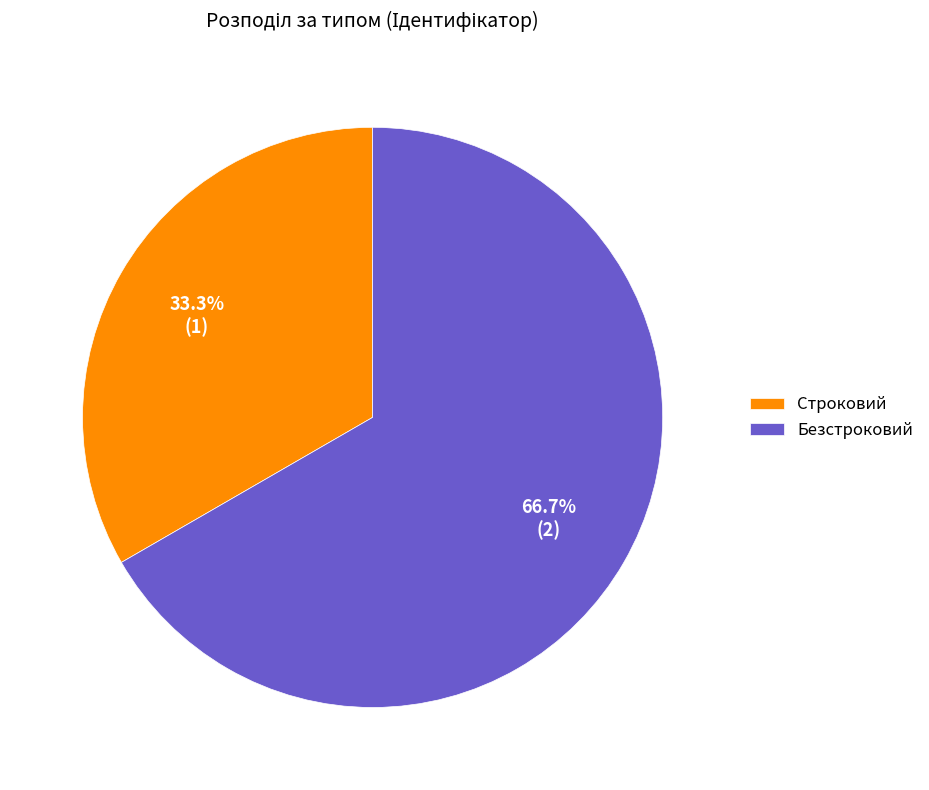

How many slices are in this pie chart?

2